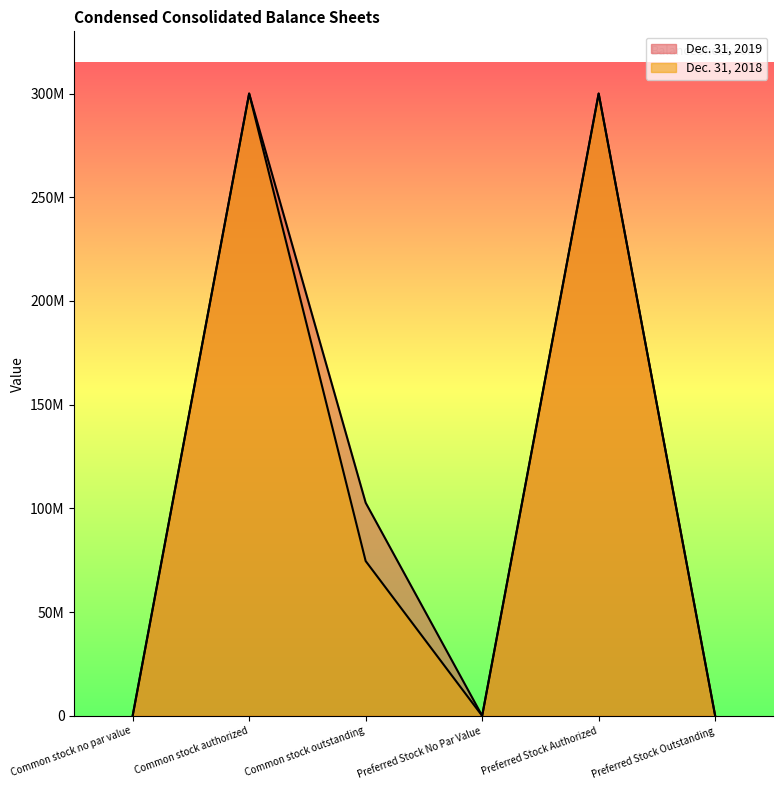

What is the difference between the maximum and minimum values in the Dec. 31, 2018 series?

300000000